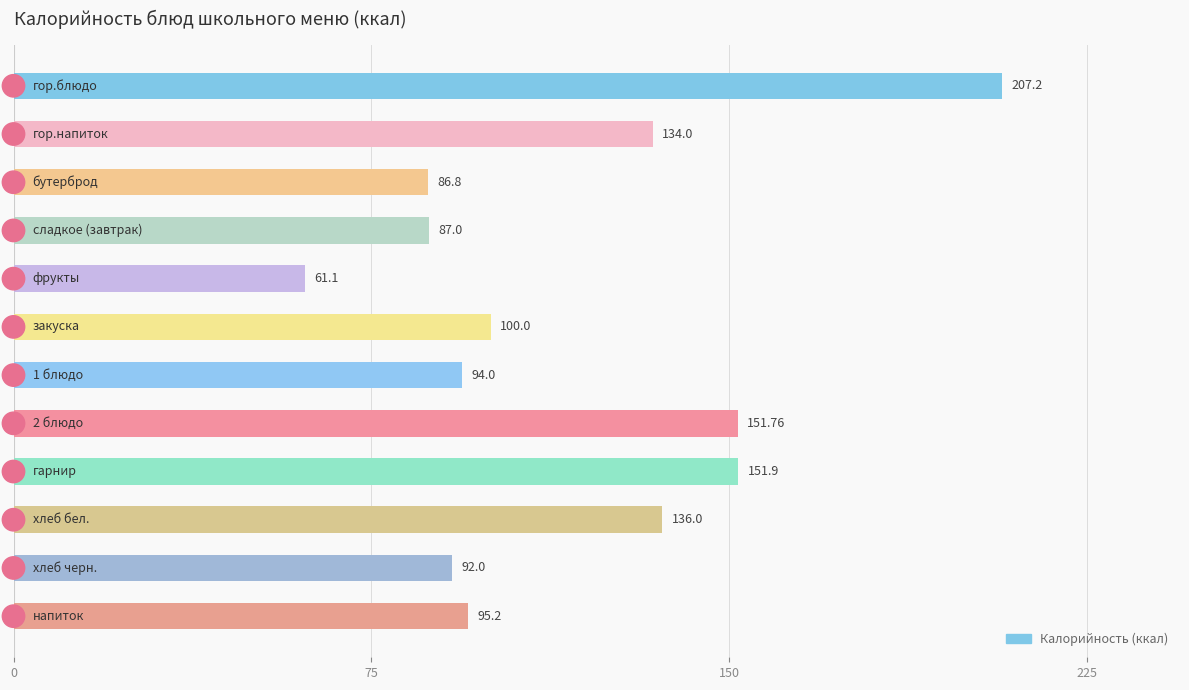

What is the ratio of the value at 4 to the value at 7?

0.4